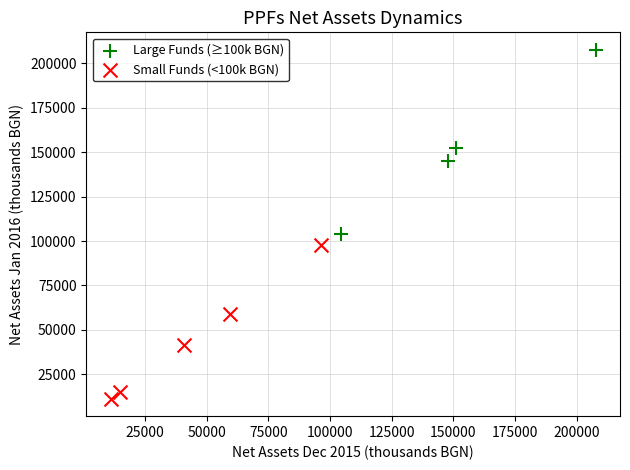

Which series has the widest spread of Y values?

Large Funds (≥100k BGN)